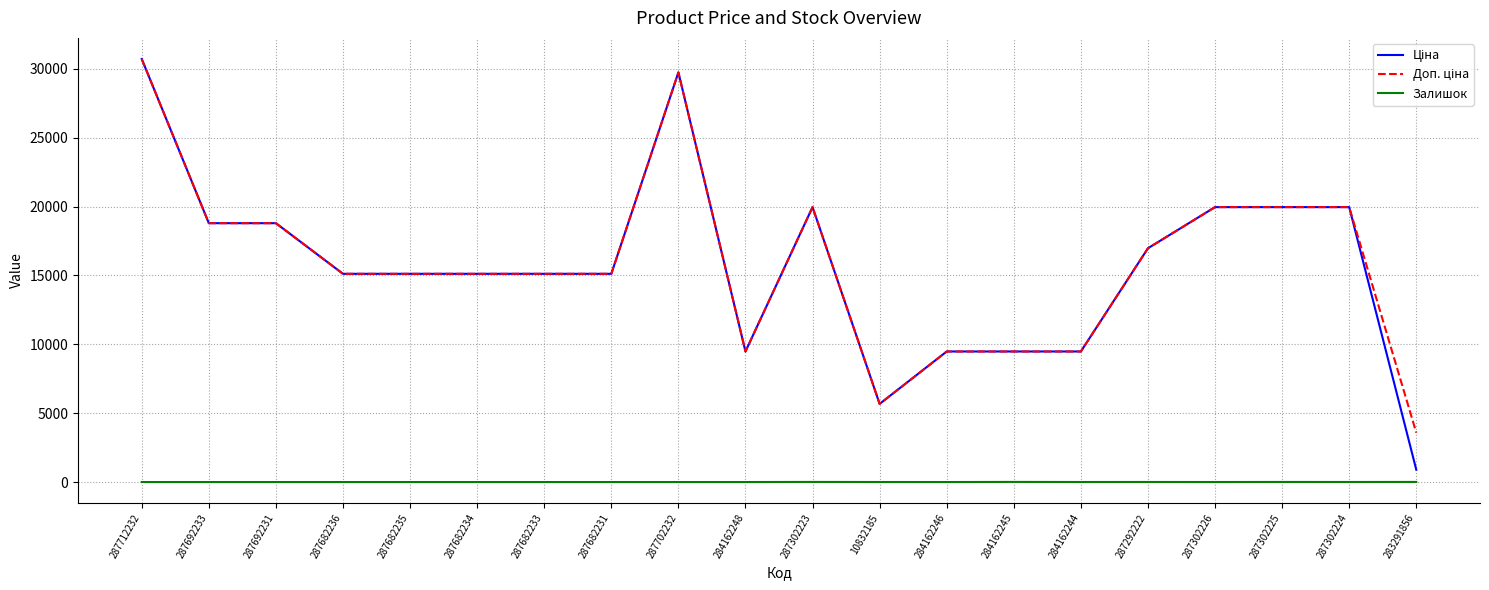

What is the difference between the highest and lowest values at 287712232?

30717.1